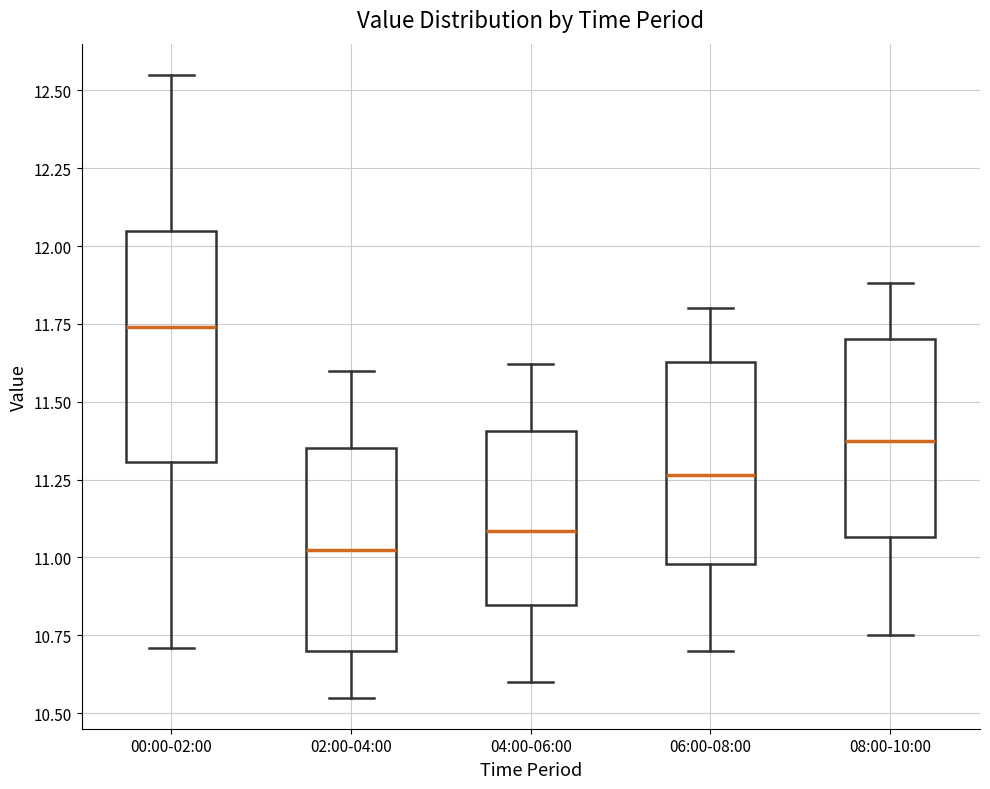

Reading left to right, read every box against the y-axis: the position of its median line, the range the box covers, and the ends of its whiskers. The values are not printed on the chart, so give them approximately, as read against the axis.

00:00-02:00: median 11.75, box 11.30 to 12.05, whiskers 10.70 to 12.55
02:00-04:00: median 11.05, box 10.70 to 11.35, whiskers 10.55 to 11.60
04:00-06:00: median 11.10, box 10.85 to 11.40, whiskers 10.60 to 11.60
06:00-08:00: median 11.25, box 11.00 to 11.65, whiskers 10.70 to 11.80
08:00-10:00: median 11.40, box 11.05 to 11.70, whiskers 10.75 to 11.90